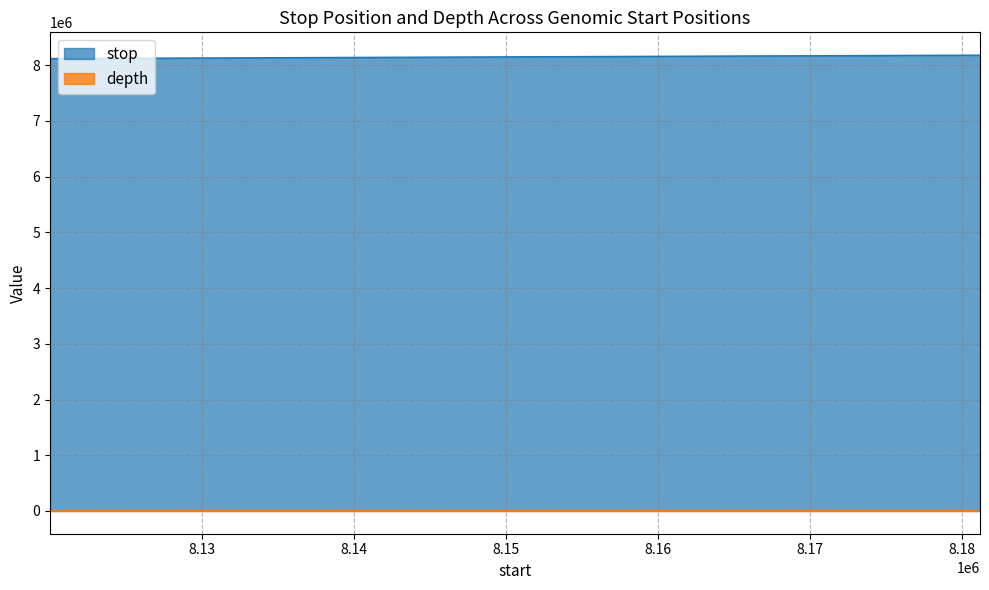

Is it true that stop equals 12205883 at 8132719?

False